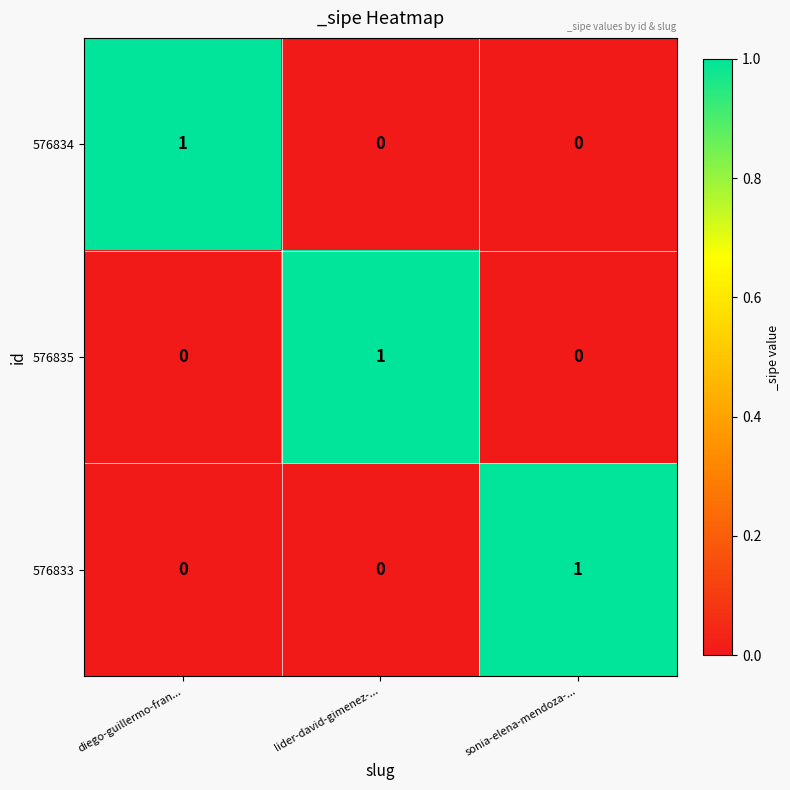

Is the value of 576835 at lider-david-gimenez-... greater than the value of 576834 at sonia-elena-mendoza-...?

Yes